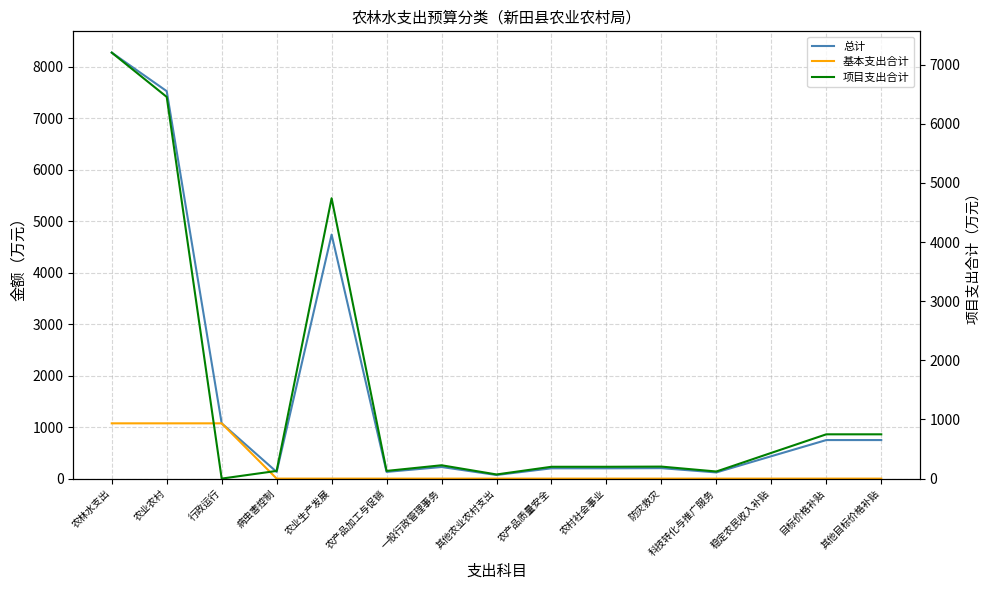

Reading left to right, what are all the values shown in this chart?

总计: 8278.6	7529.6	1074.1	130.0	4742.0	130.0	225.5	70.0	200.0	200.0	203.0	120.0	435.0	749.0	749.0
基本支出合计: 1074.1	1074.1	1074.1	0.0	0.0	0.0	0.0	0.0	0.0	0.0	0.0	0.0	0.0	0.0	0.0
项目支出合计: 7204.5	6455.5	0.0	130.0	4742.0	130.0	225.5	70.0	200.0	200.0	203.0	120.0	435.0	749.0	749.0